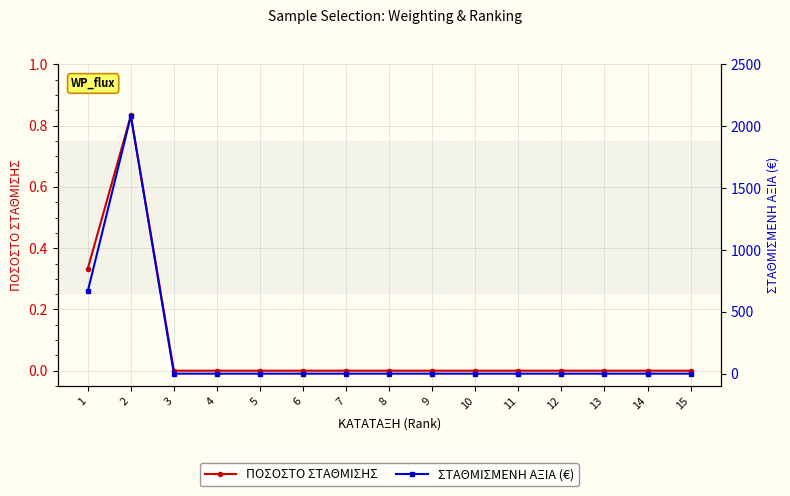

Reading left to right, list all the values displayed in this chart.

ΠΟΣΟΣΤΟ ΣΤΑΘΜΙΣΗΣ: 1=0.3	2=0.8	3=0.0	4=0.0	5=0.0	6=0.0	7=0.0	8=0.0	9=0.0	10=0.0	11=0.0	12=0.0	13=0.0	14=0.0	15=0.0
ΣΤΑΘΜΙΣΜΕΝΗ ΑΞΙΑ (€): 1=666.7	2=2083.3	3=0.0	4=0.0	5=0.0	6=0.0	7=0.0	8=0.0	9=0.0	10=0.0	11=0.0	12=0.0	13=0.0	14=0.0	15=0.0